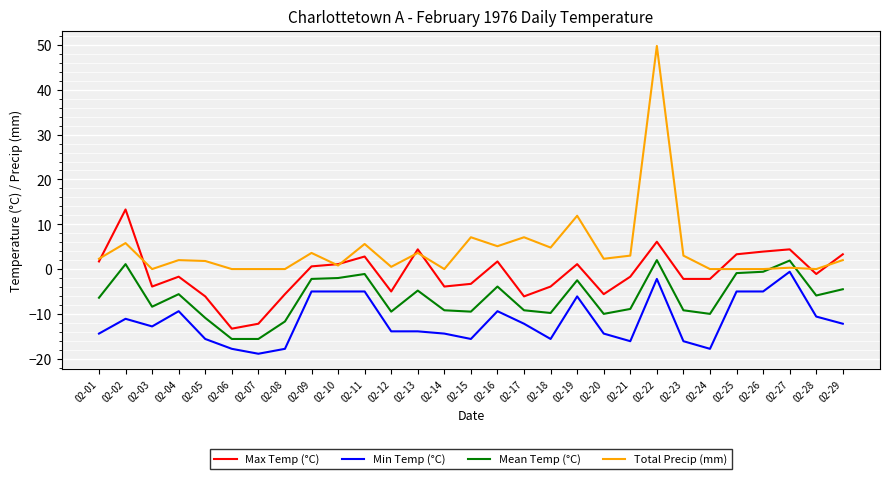

What is the spread (max minus min) of values at 02-05?

17.4